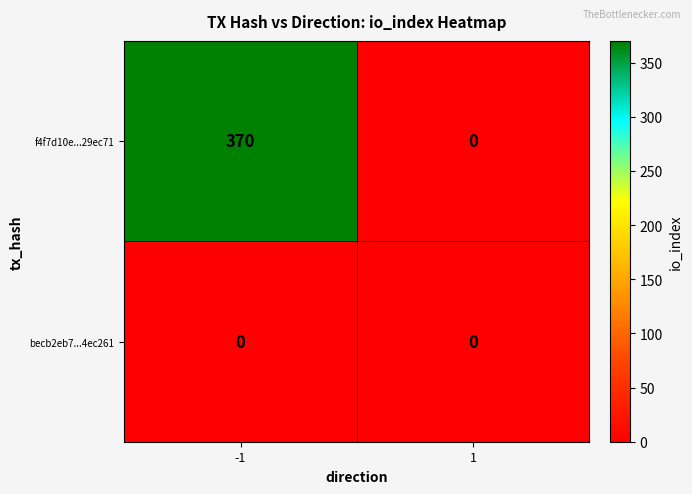

Rank the series by their maximum value, from highest to lowest.

f4f7d10e...29ec71, becb2eb7...4ec261